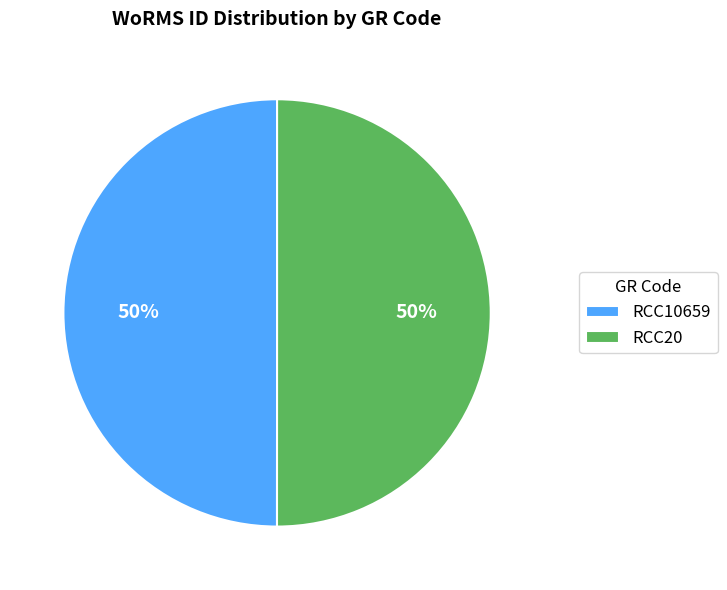

What percentage is the RCC20 slice, to the nearest percent?

50%